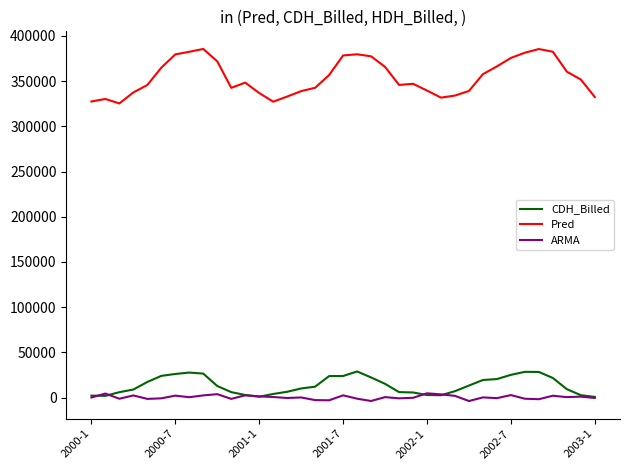

Which series has the widest spread of values?

Pred